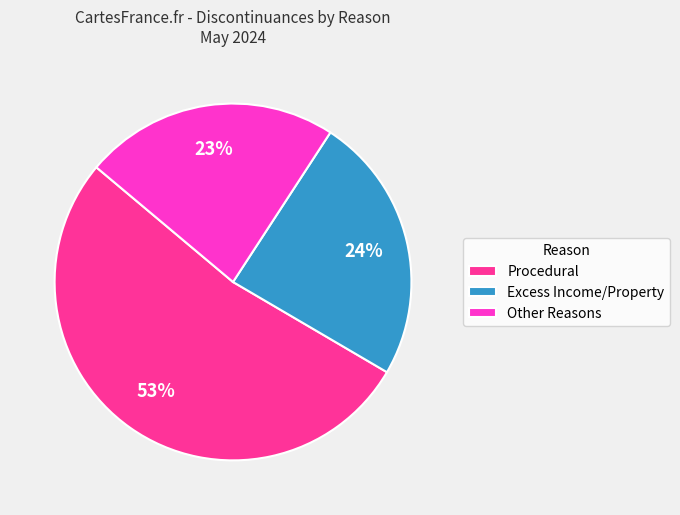

Combined, do Procedural and Other Reasons account for over 50%?

Yes